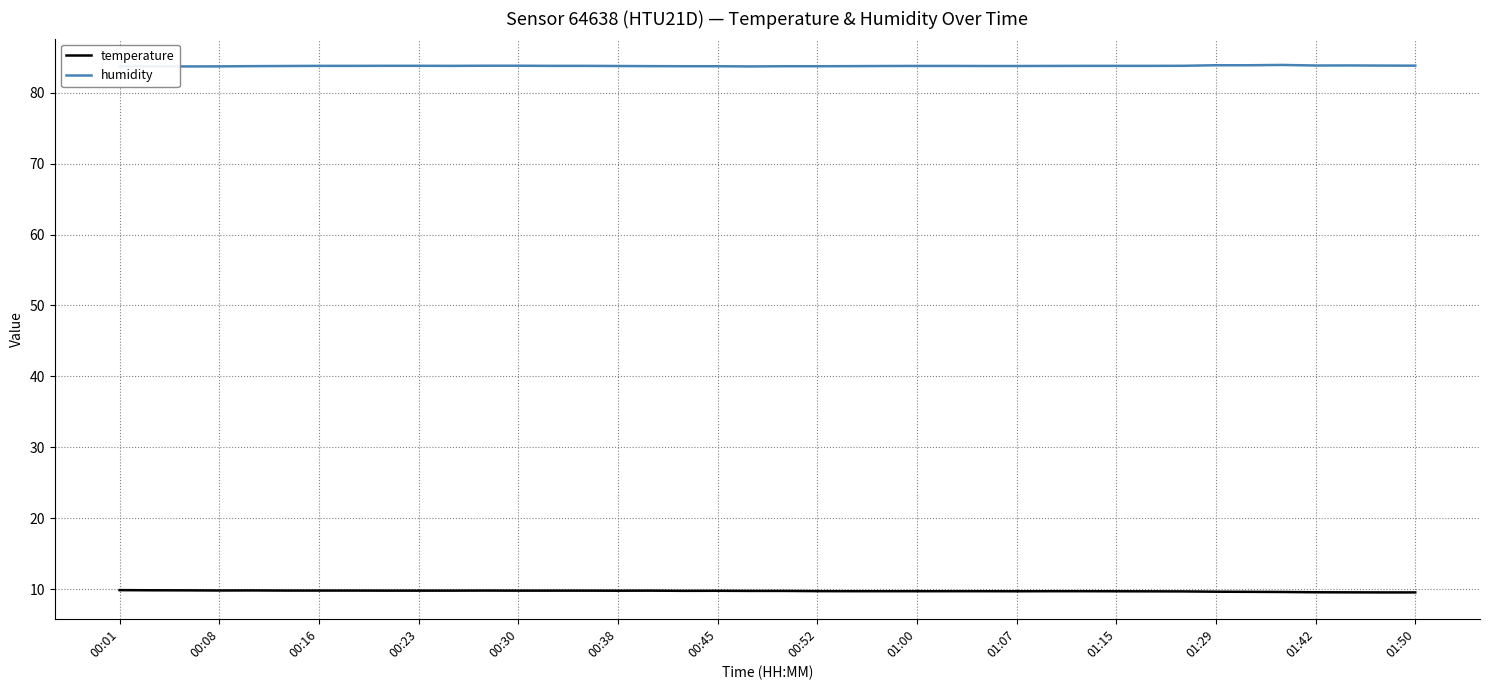

What is the highest value of the humidity series?

83.9